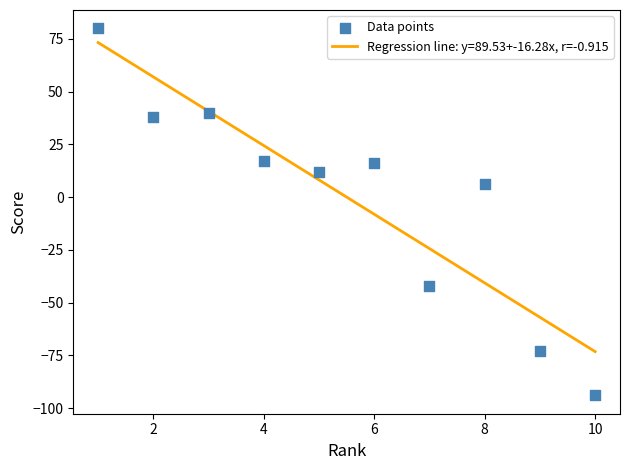

What is the range of X values (max minus min)?

9